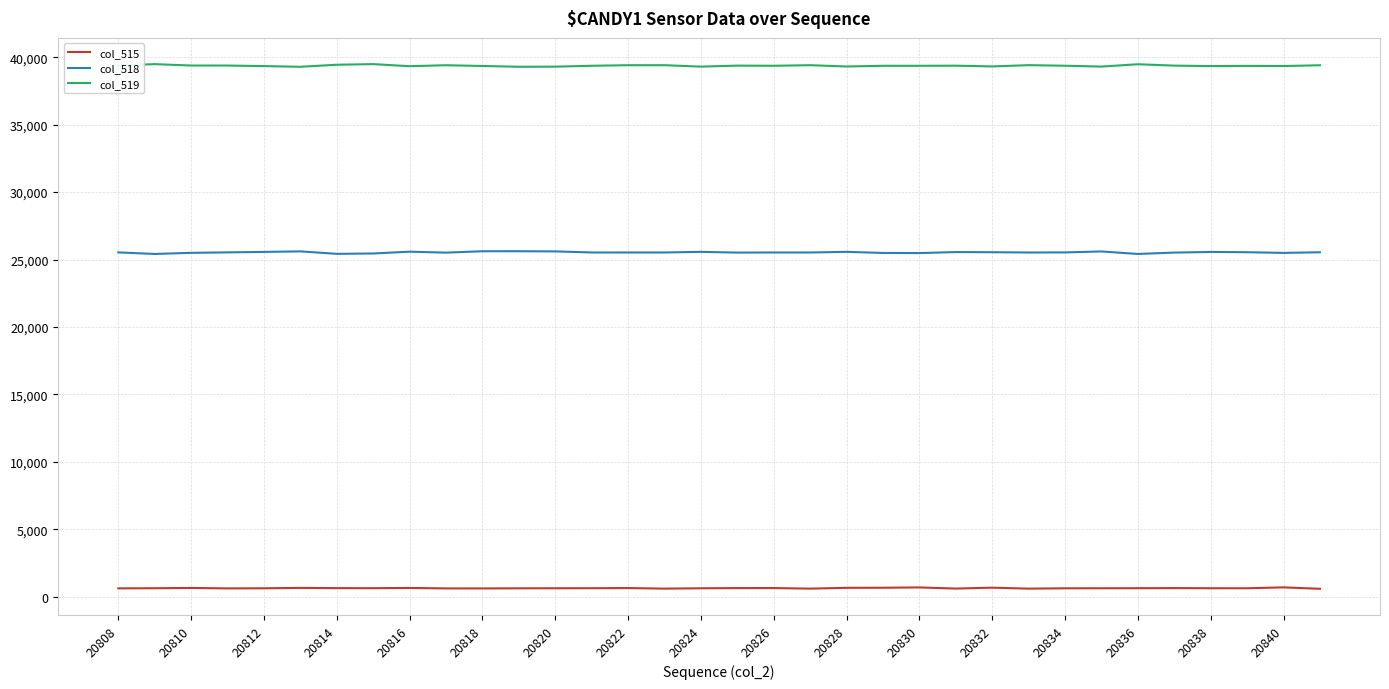

True or false: col_519 and col_515 intersect in this chart.

False